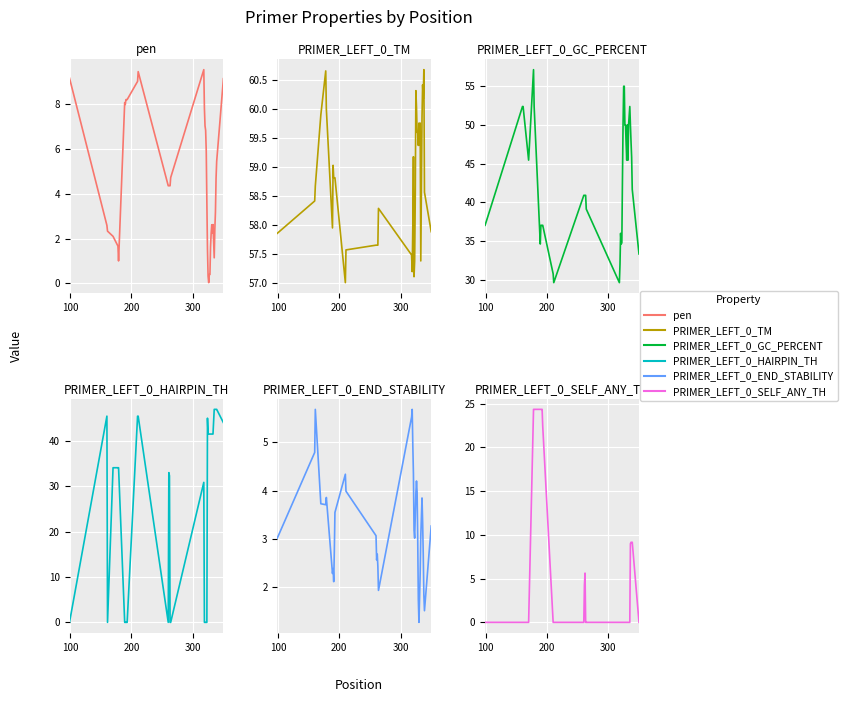

The value of pen at 22 is 3.0. True or false?

False